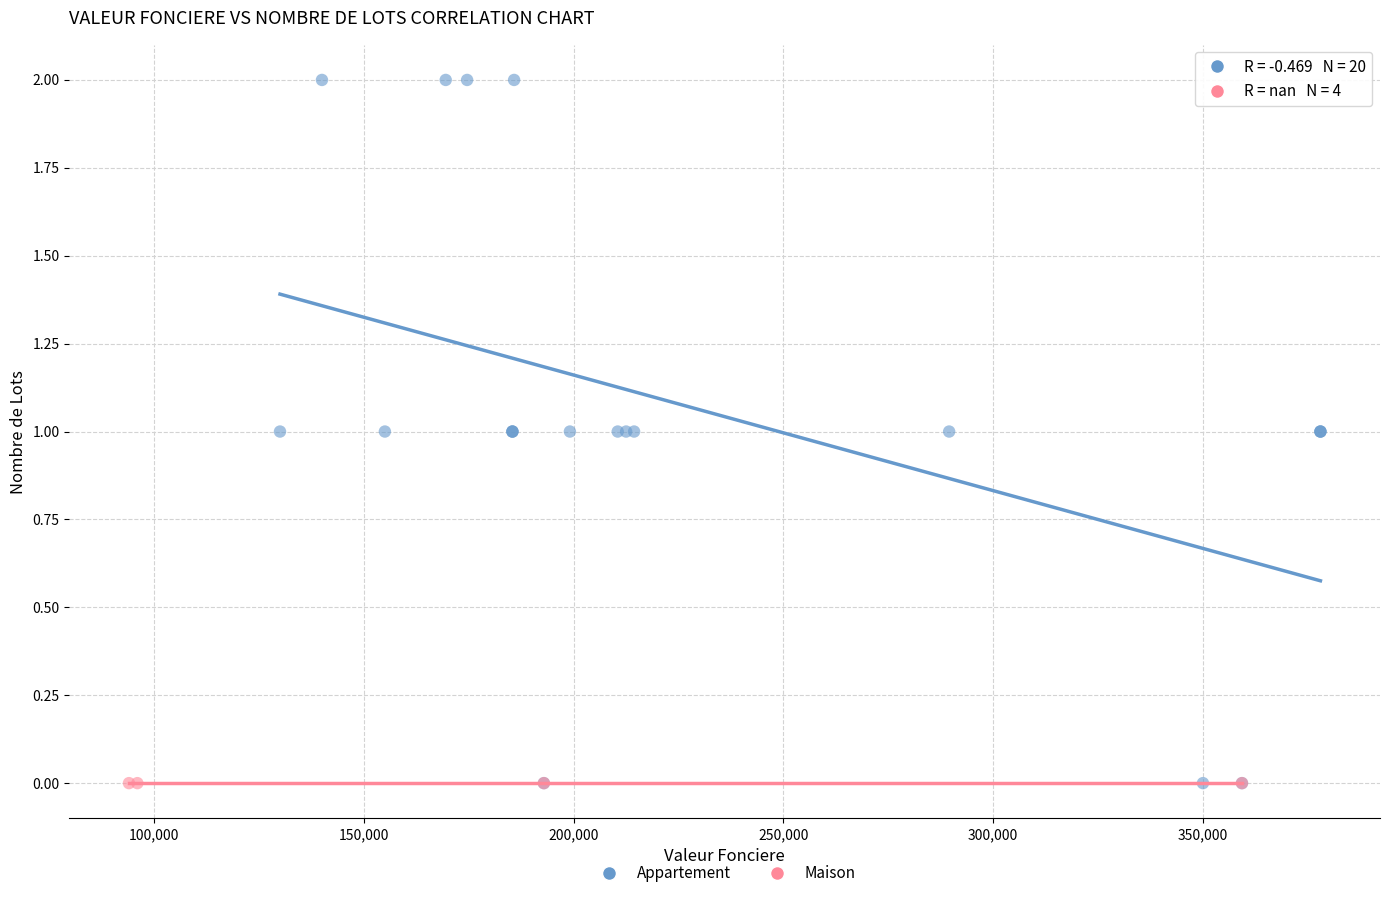

Which series reaches the maximum Y coordinate?

Appartement